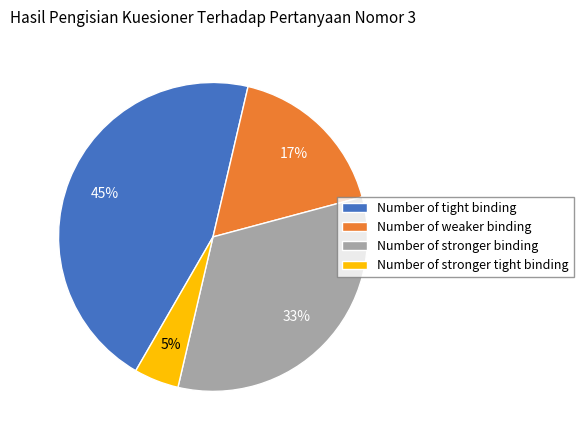

How many slices are in this pie chart?

4